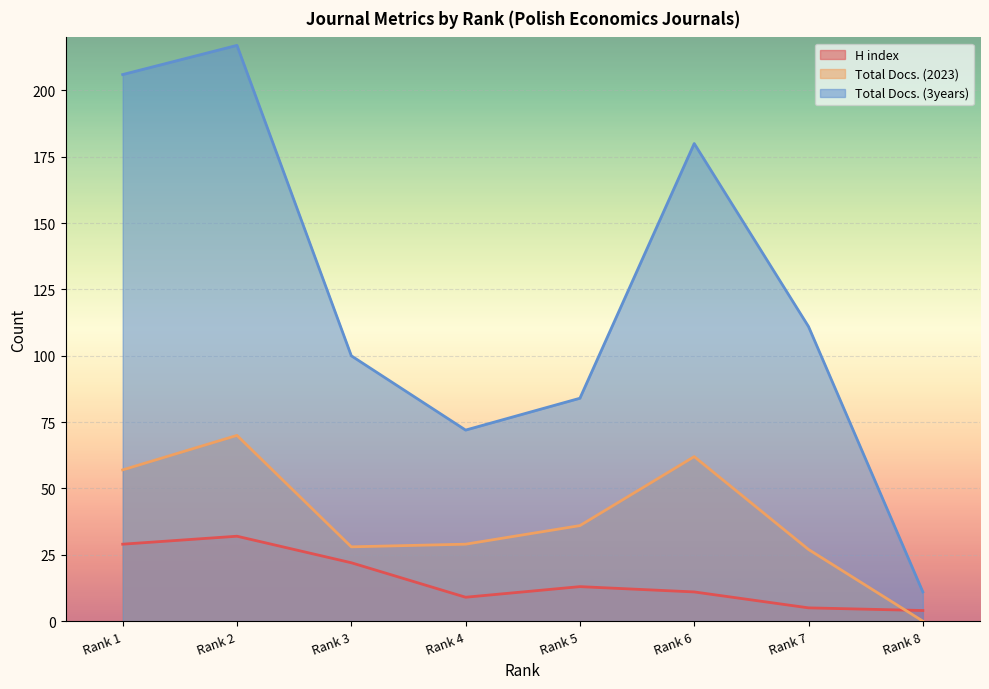

What is the lowest value of the Total Docs. (3years) series?

11